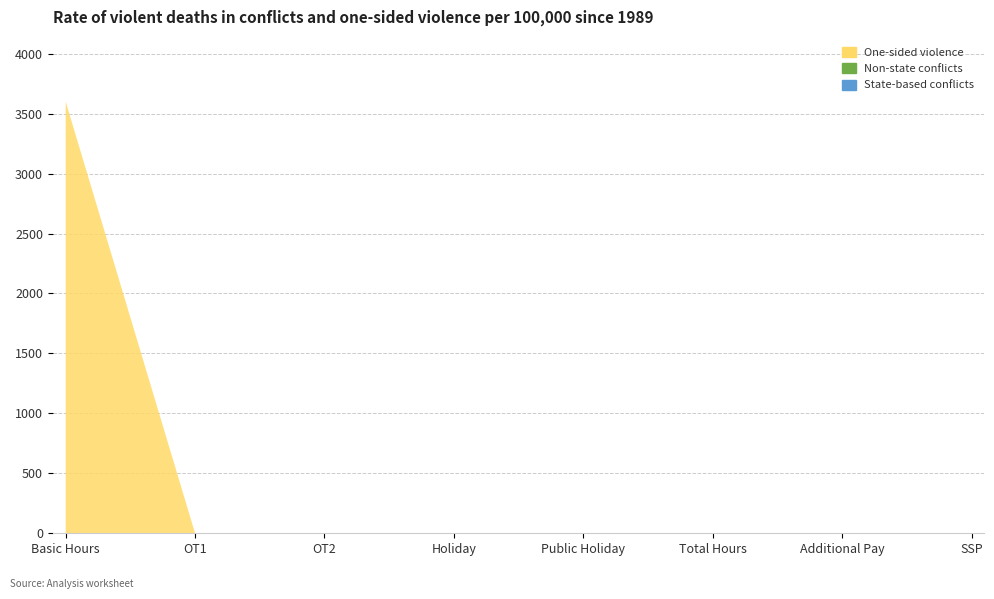

Reading left to right, list all the values displayed in this chart.

State-based conflicts: 0	0	0	0	0	0	0	0
Non-state conflicts: 0	0	0	0	0	0	0	0
One-sided violence: 3600	0	0	0	0	0	0	0